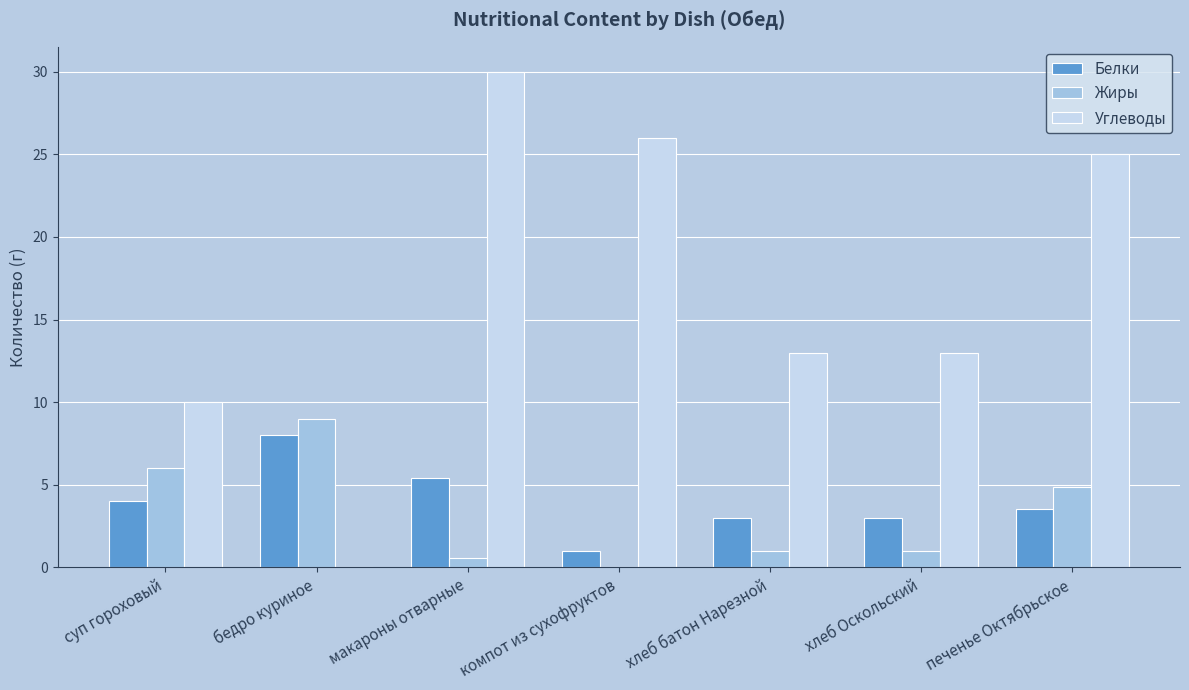

Which category has the highest value across all series?

макароны отварные